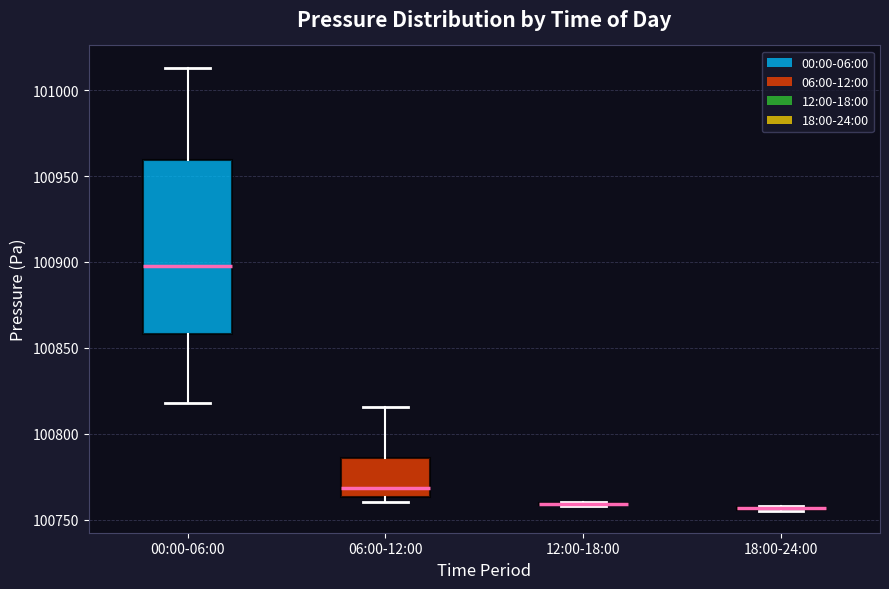

Comparing the boxes themselves (not the whiskers), which one is the tallest?

00:00-06:00